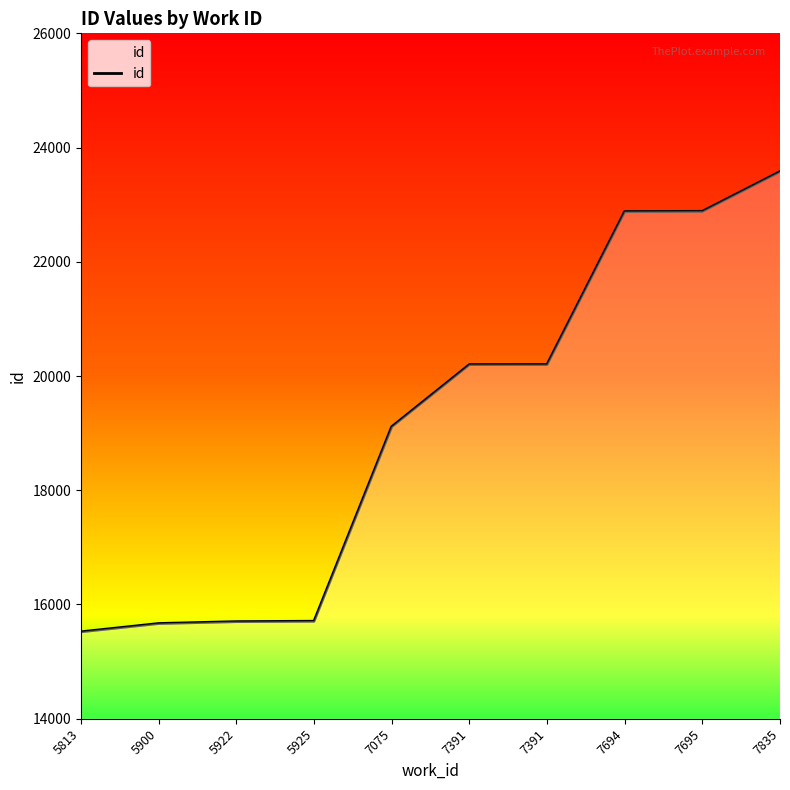

How many lines are shown in the chart?

1